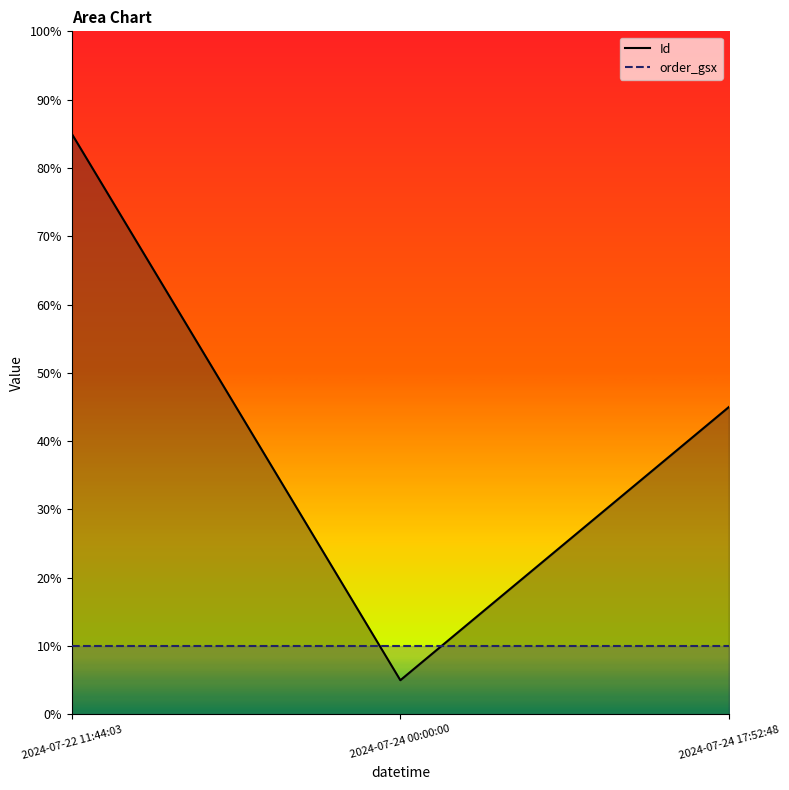

What is the difference between the highest and lowest values at 2024-07-24 17:52:48?

35.0